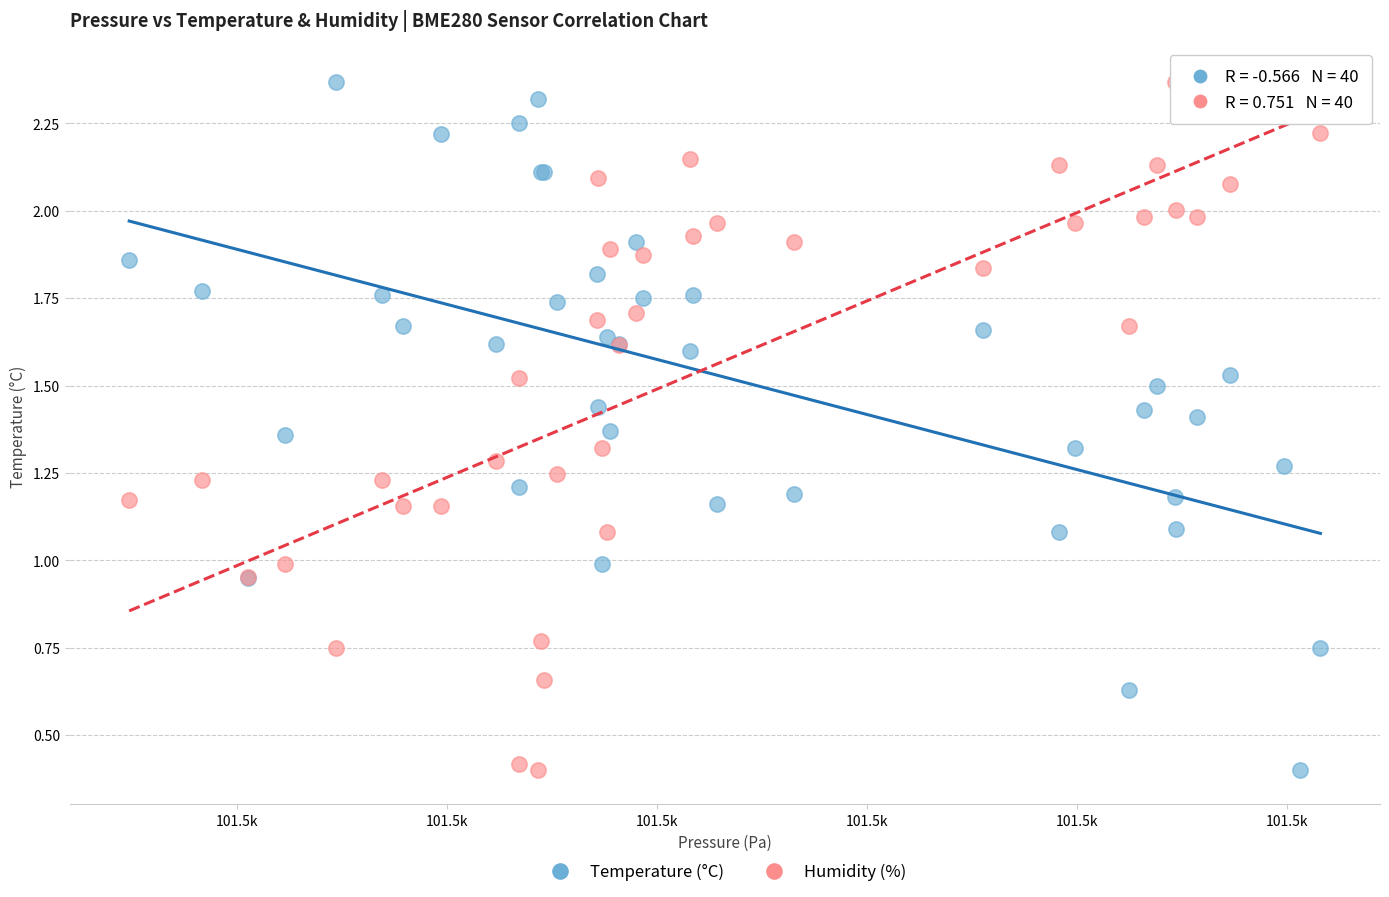

What is the X range (max minus min) for the scatter plot?

56.7